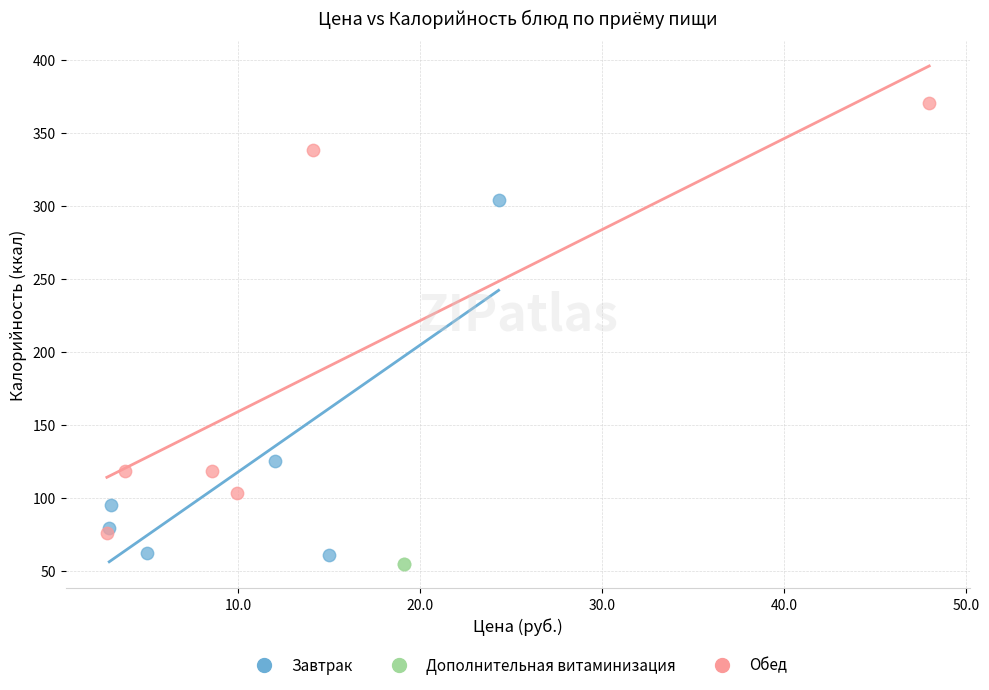

What are all the series names shown in the legend?

Завтрак, Дополнительная витаминизация, Обед